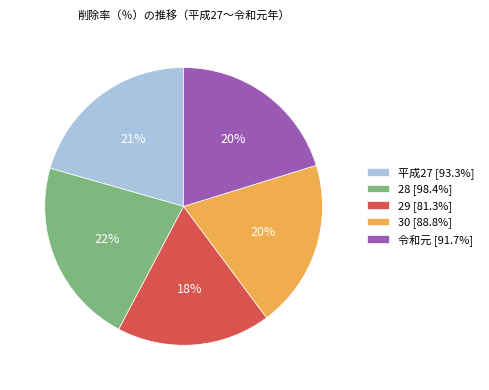

Combined, do 29 and 令和元 account for over 50%?

No